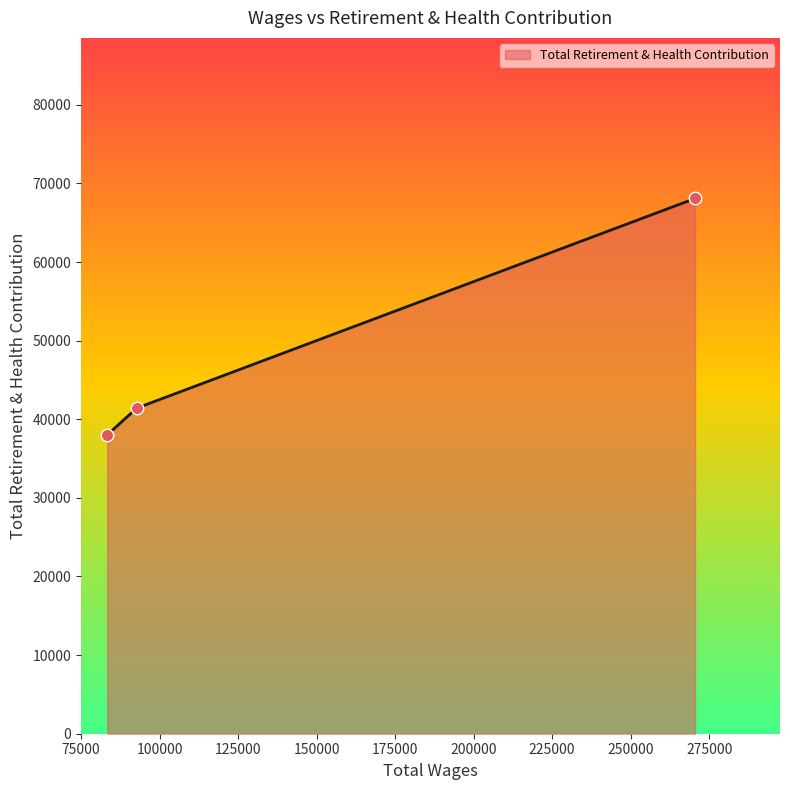

What is the sum of all values?

147506